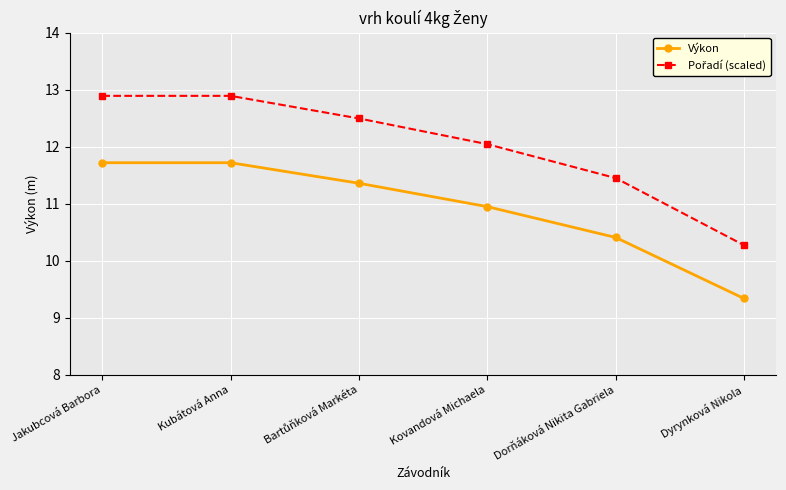

What is the label of the 6th point from the left?

Dyrynková Nikola